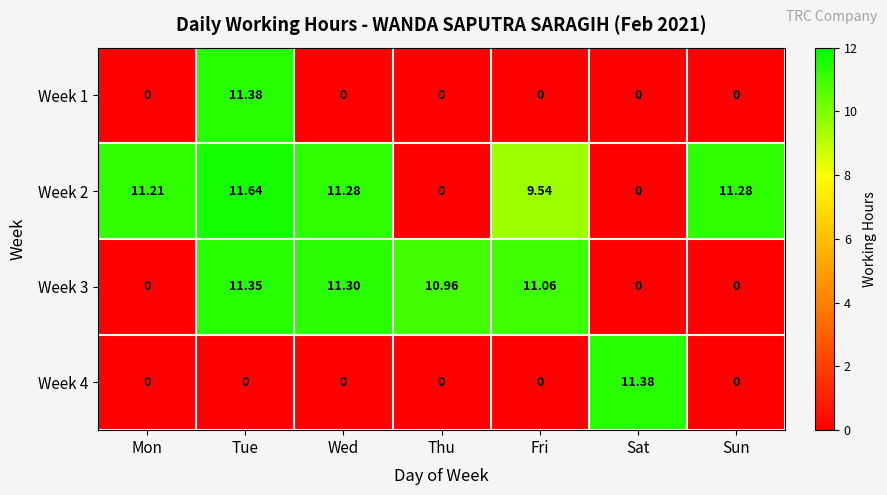

Which series has the largest range (max minus min)?

Week 2